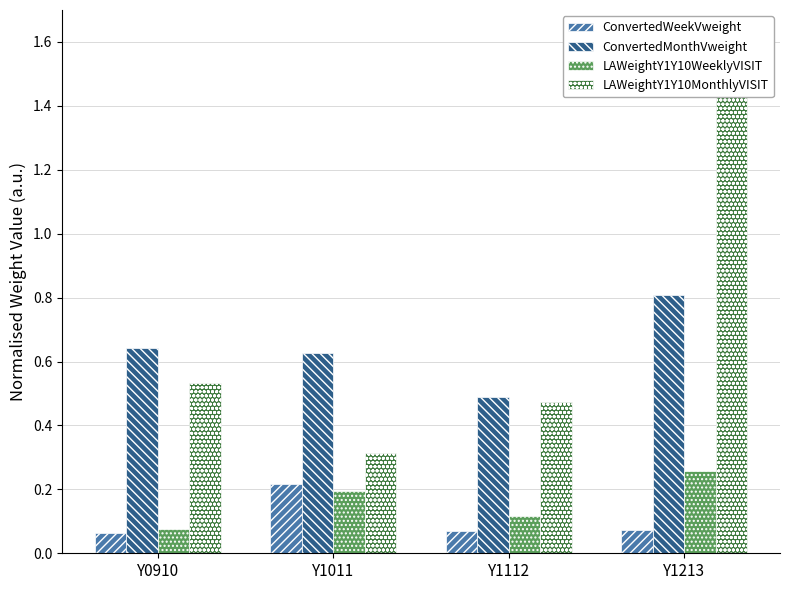

How many bars are there in total?

16